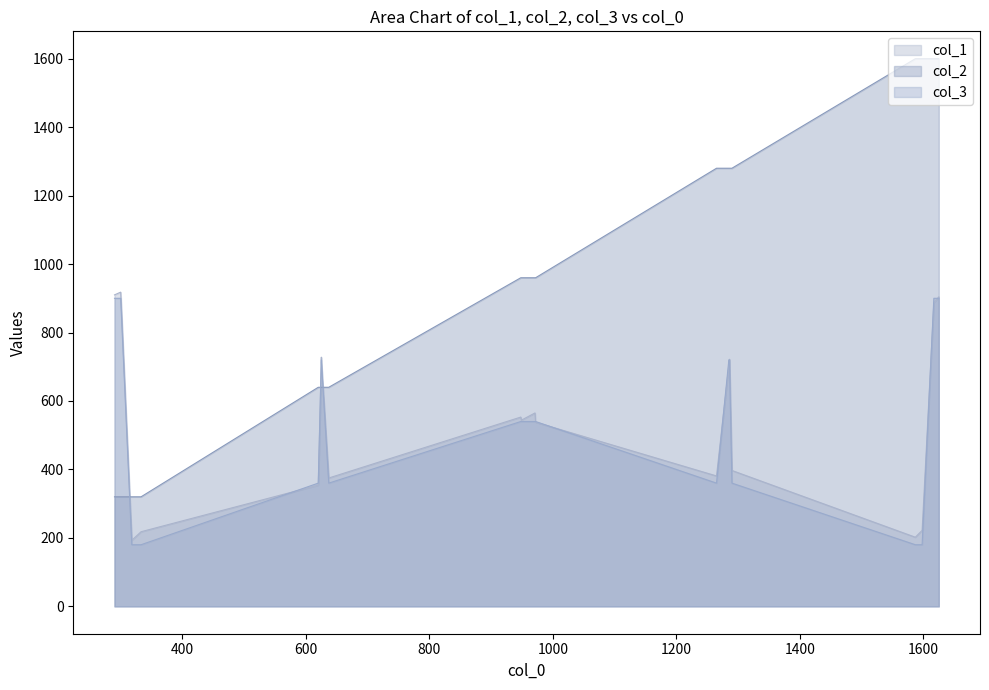

Is it true that col_2 equals 320 at 9?

True